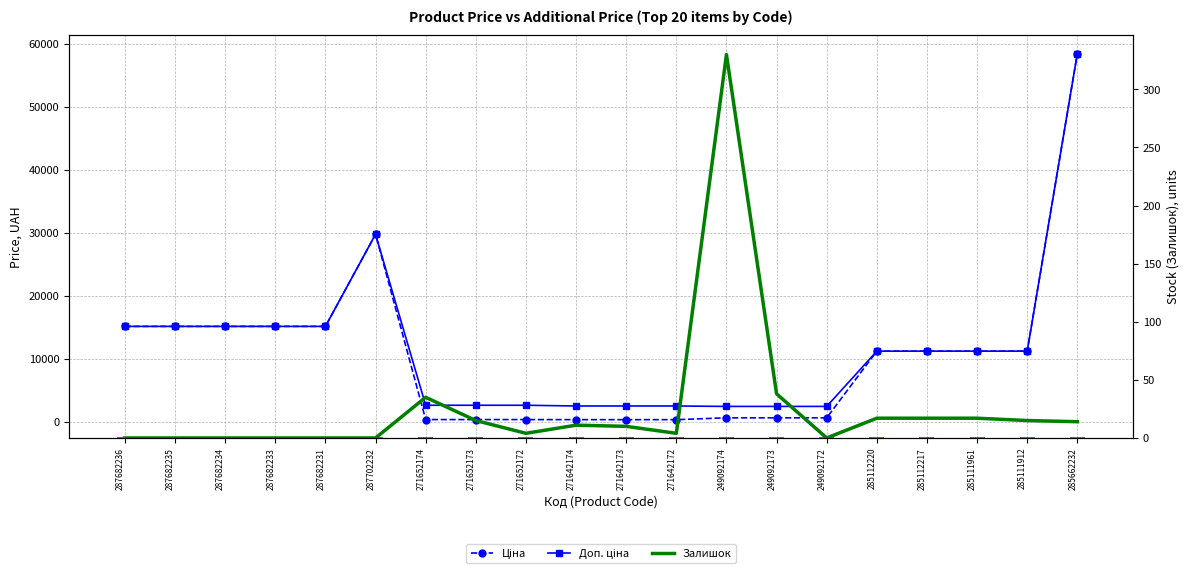

Rank the series by their maximum value, from highest to lowest.

Ціна, Доп. ціна, Залишок, Period of approved data